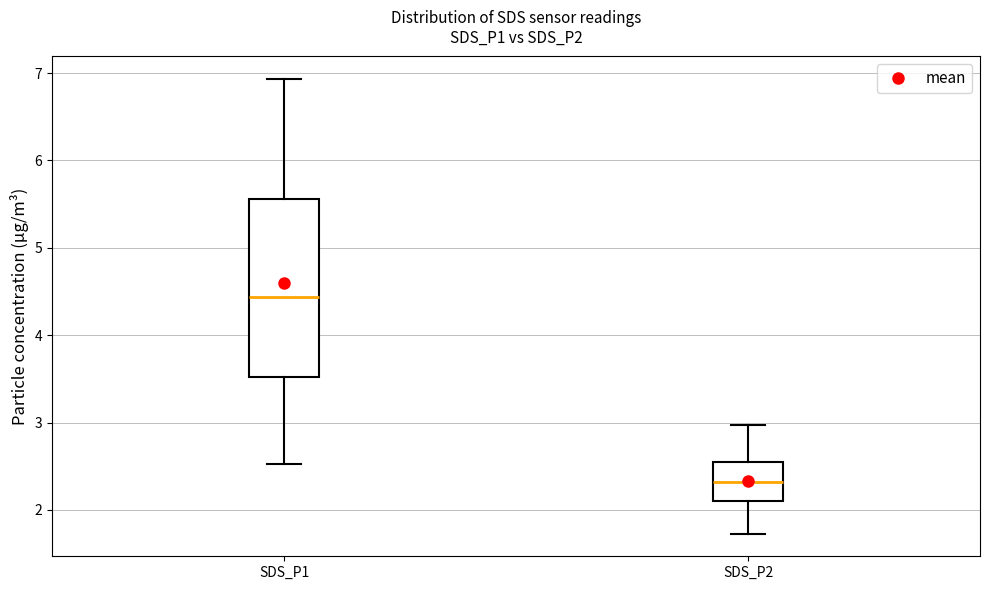

Reading left to right, transcribe this box plot: for each box, give where its median line is, the range the box spans, and where its two whiskers end, as read against the y-axis. The values are not printed on the chart, so give them approximately, as read against the axis.

SDS_P1: median 4.4, box 3.5 to 5.6, whiskers 2.5 to 6.9
SDS_P2: median 2.3, box 2.1 to 2.5, whiskers 1.7 to 3.0